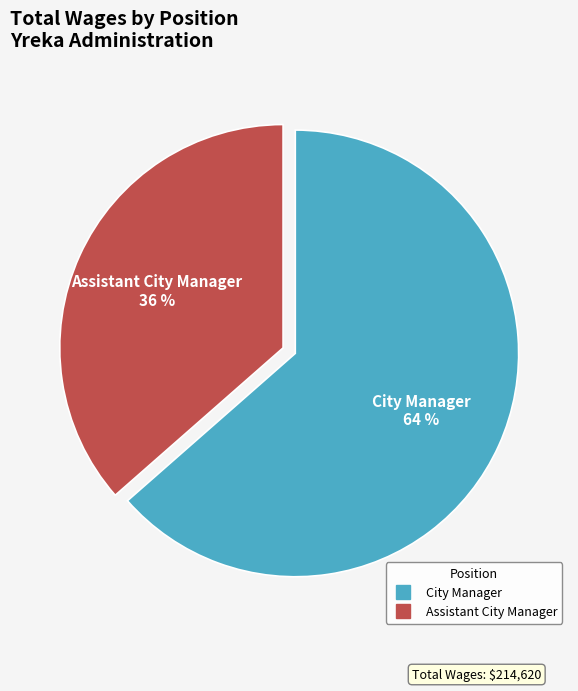

Approximately how many times larger is the value at Assistant City Manager compared to City Manager?

0.6